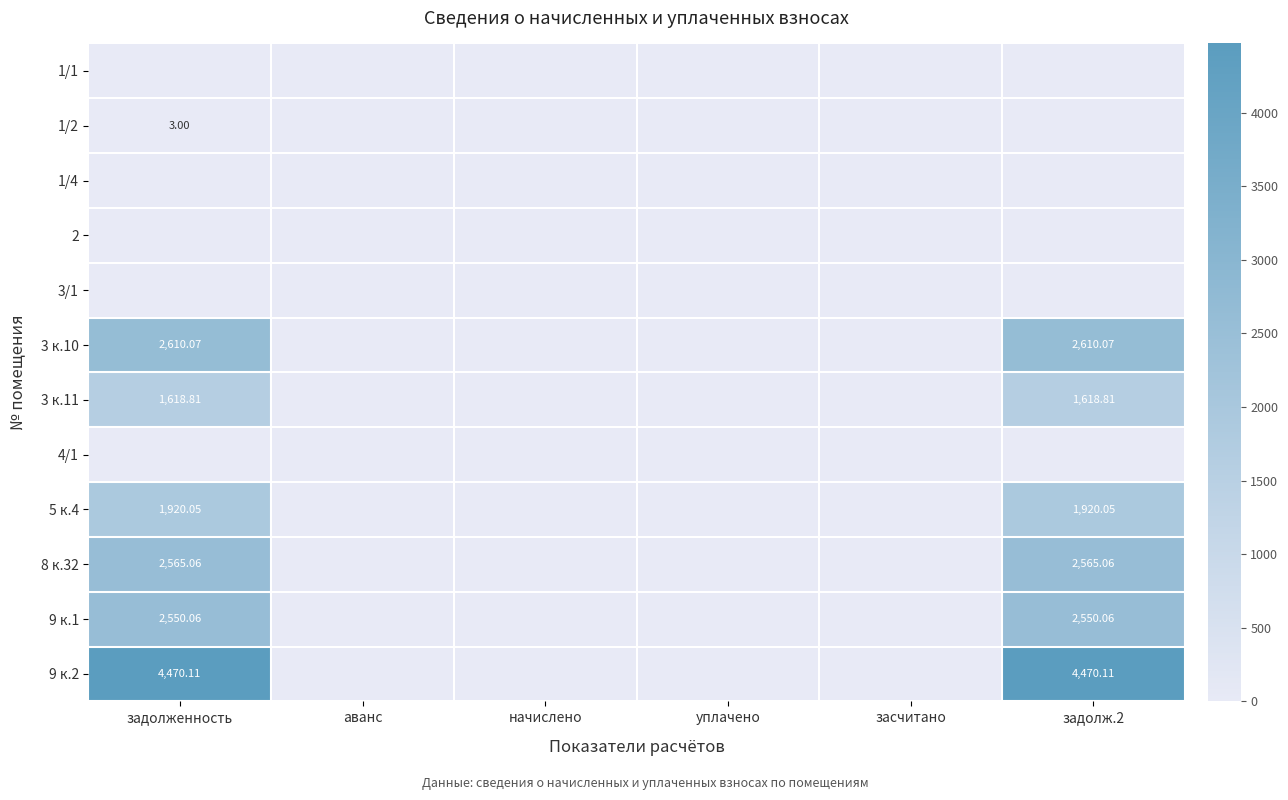

Which series has the largest range (max minus min)?

9 к.2